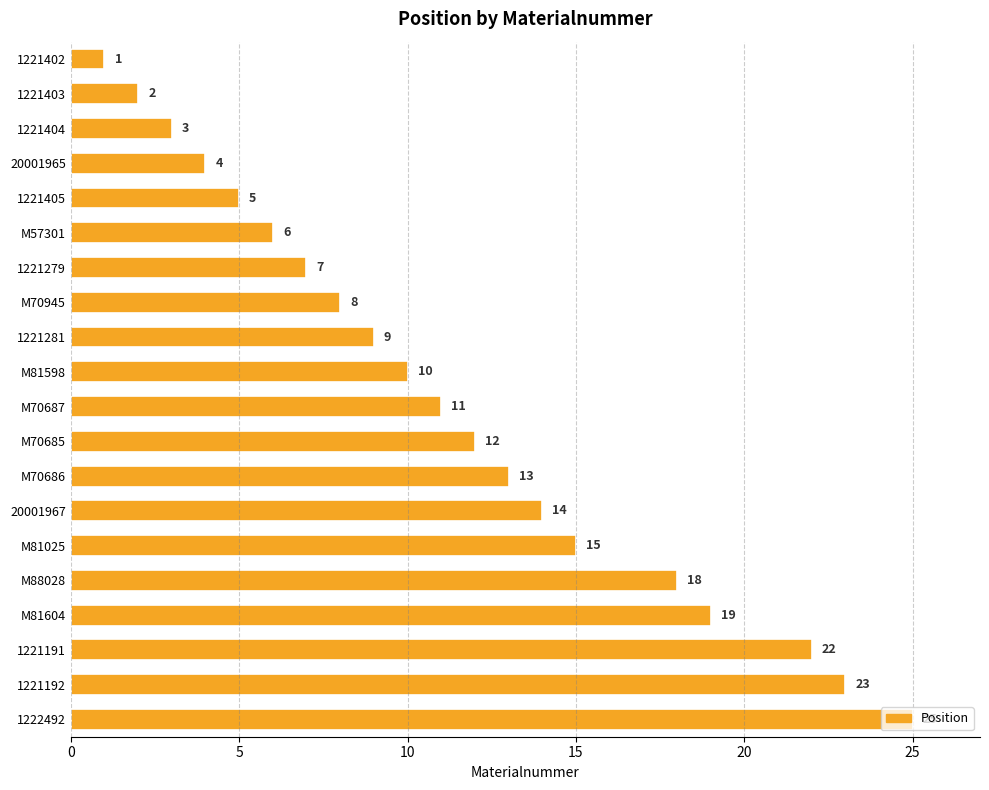

What is the label of the 4th bar from the bottom?

M81604